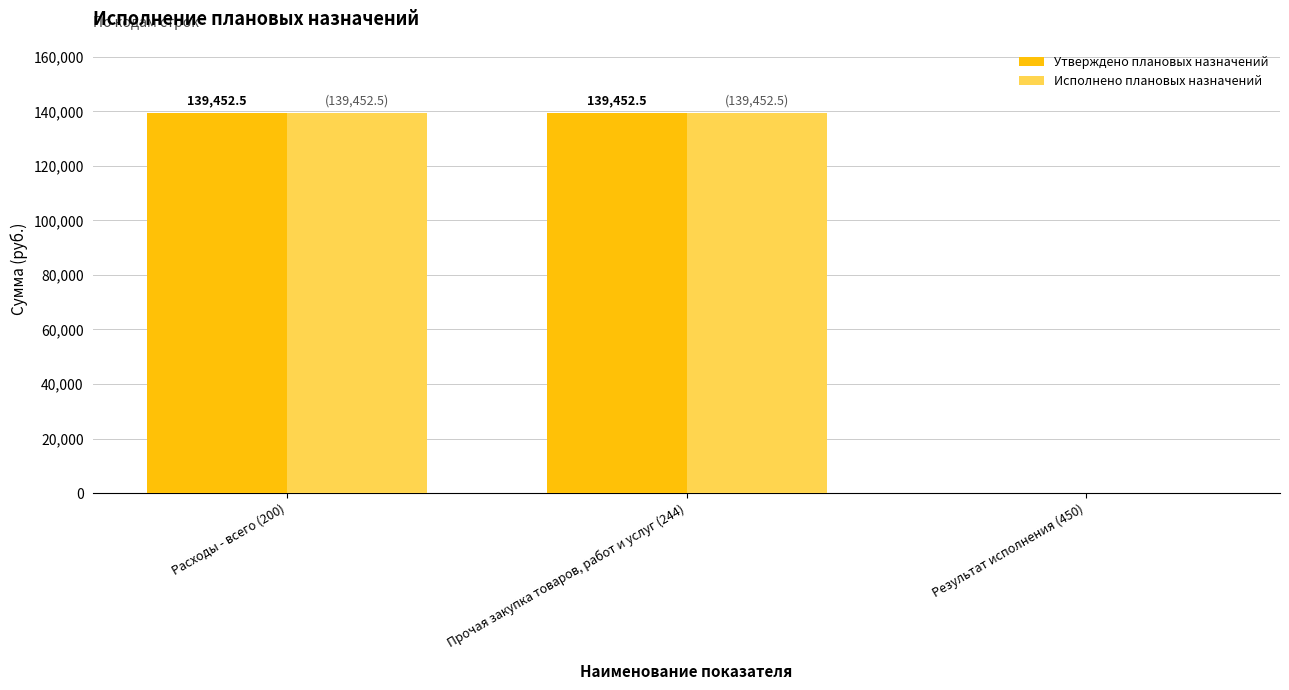

Reading left to right, what are all the values shown in this chart?

Утверждено плановых назначений: 139452.5	139452.5	0.0
Исполнено плановых назначений: 139452.5	139452.5	0.0